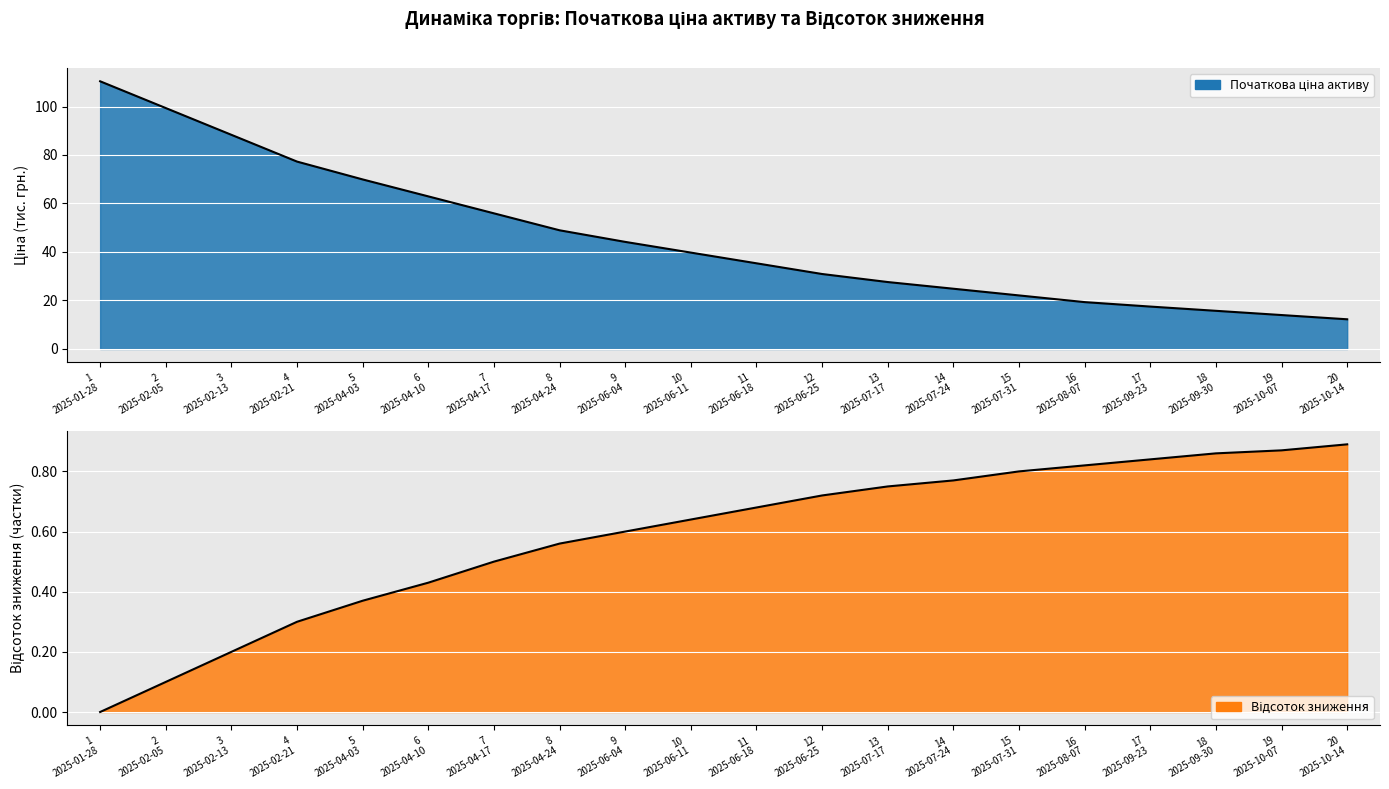

Which series has the largest total across all categories?

Початкова ціна активу